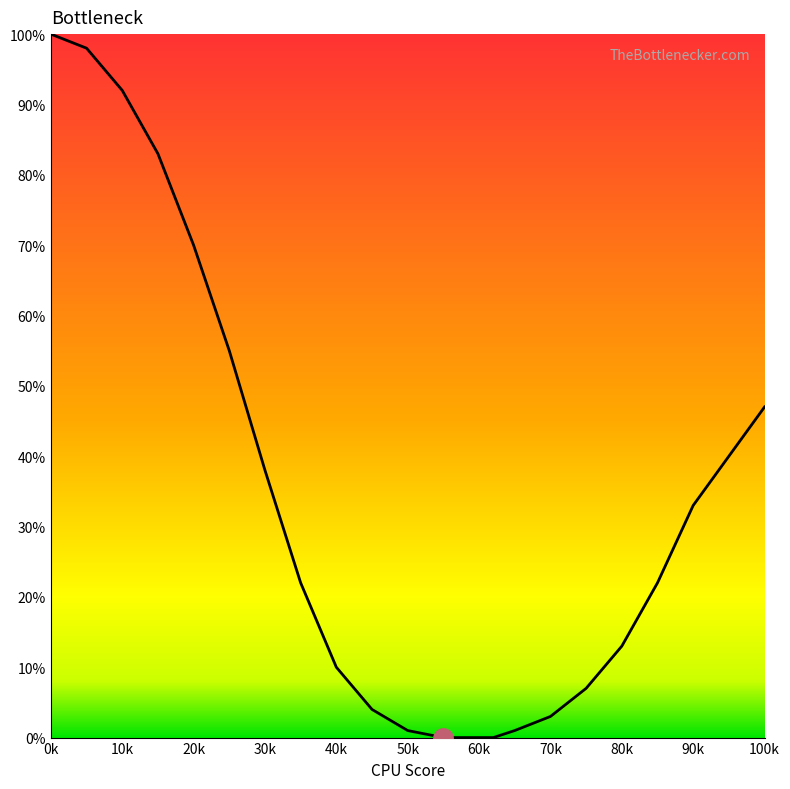

Is this an area chart (filled region under the line)?

No